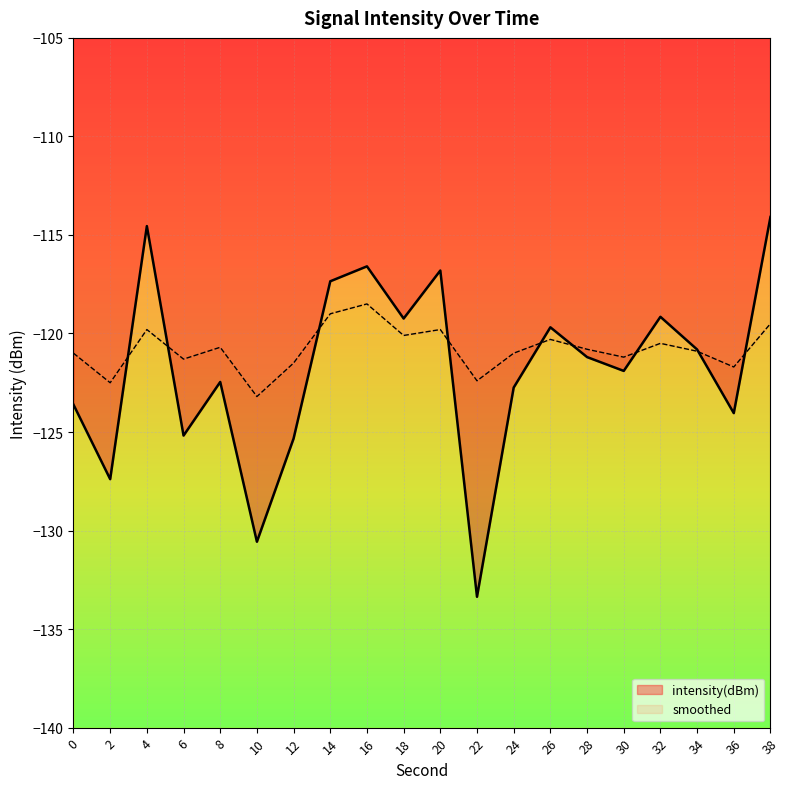

The intensity(dBm) series shows -44.5 at 38. True or false?

False